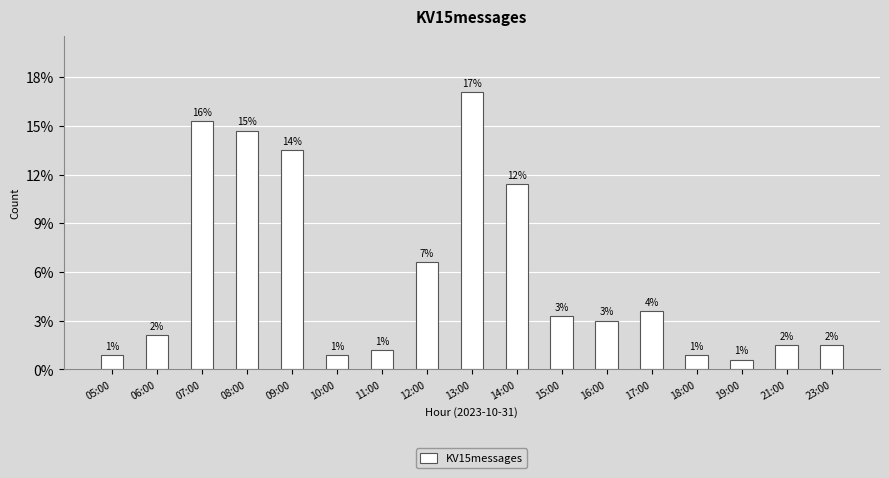

Does the chart contain any negative values?

No